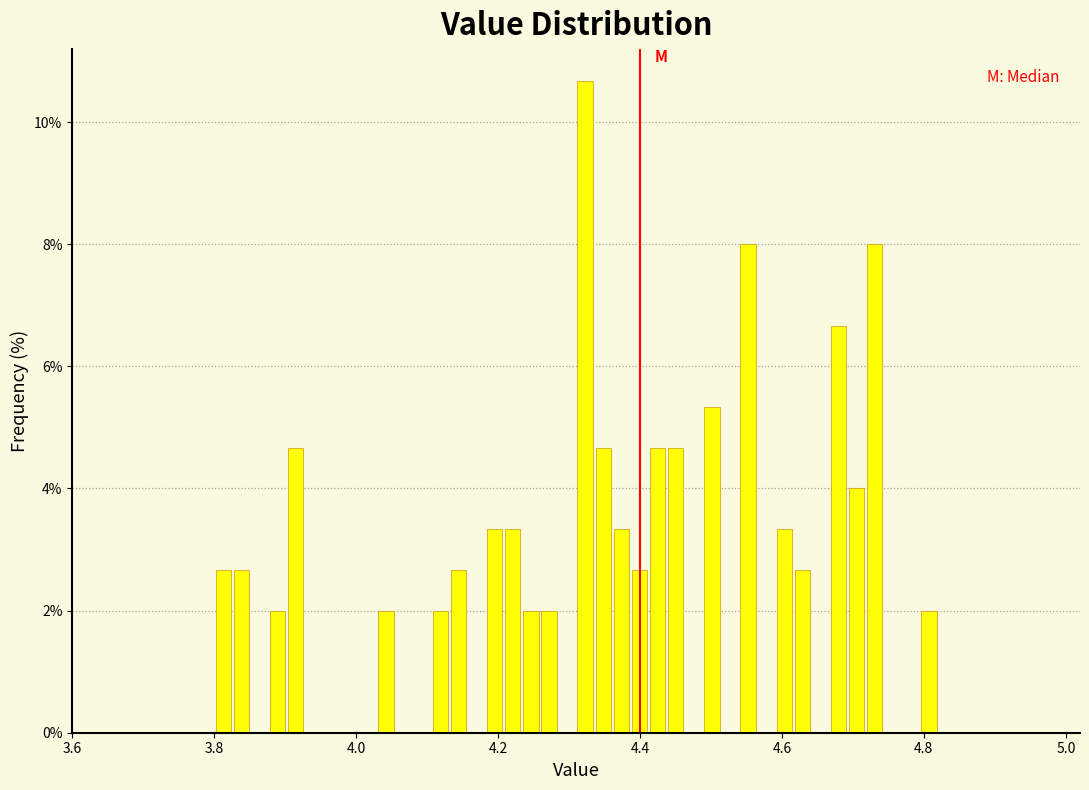

Read against the x-axis, roughly where is the centre of the tallest bar?

4.32